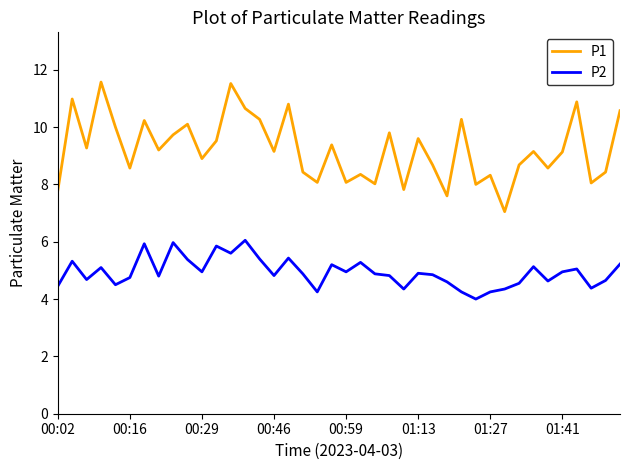

Which series has the largest total across all categories?

P1